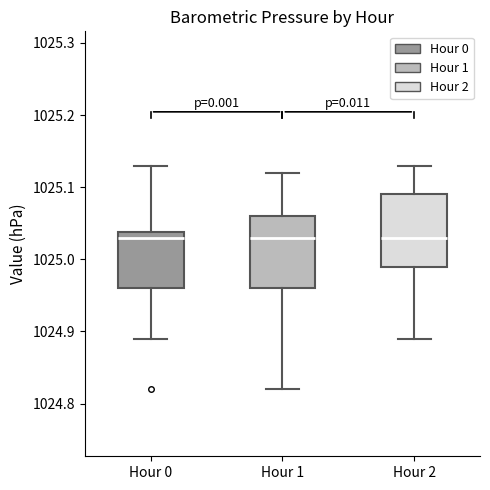

Reading left to right, transcribe this box plot: for each box, give where its median line is, the range the box spans, and where its two whiskers end, as read against the y-axis. The values are not printed on the chart, so give them approximately, as read against the axis.

Hour 0: median 1025.03, box 1024.96 to 1025.04, whiskers 1024.89 to 1025.13
Hour 1: median 1025.03, box 1024.96 to 1025.06, whiskers 1024.82 to 1025.12
Hour 2: median 1025.03, box 1024.99 to 1025.09, whiskers 1024.89 to 1025.13